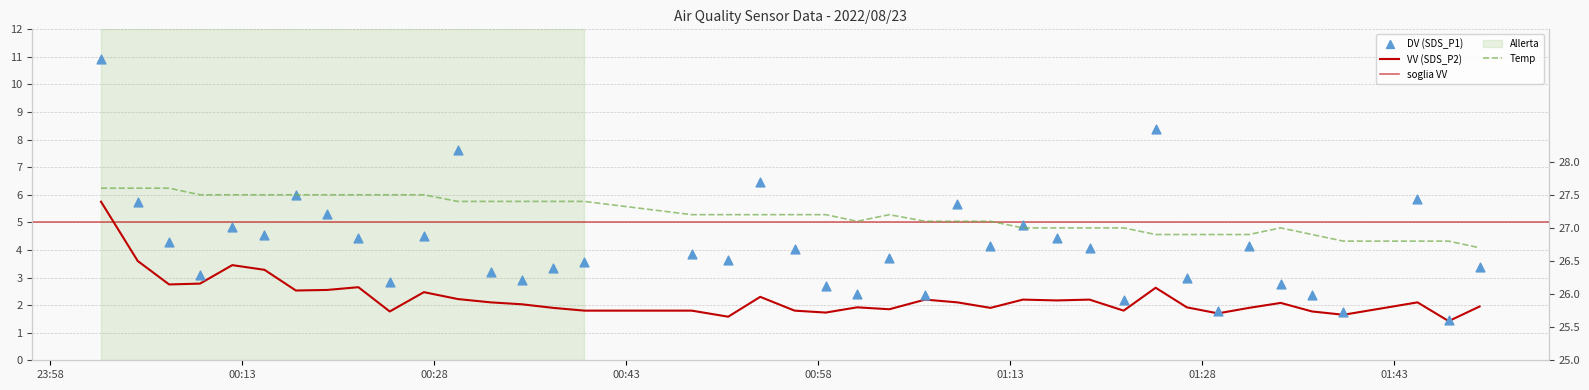

Which series has the largest total across all categories?

Temp